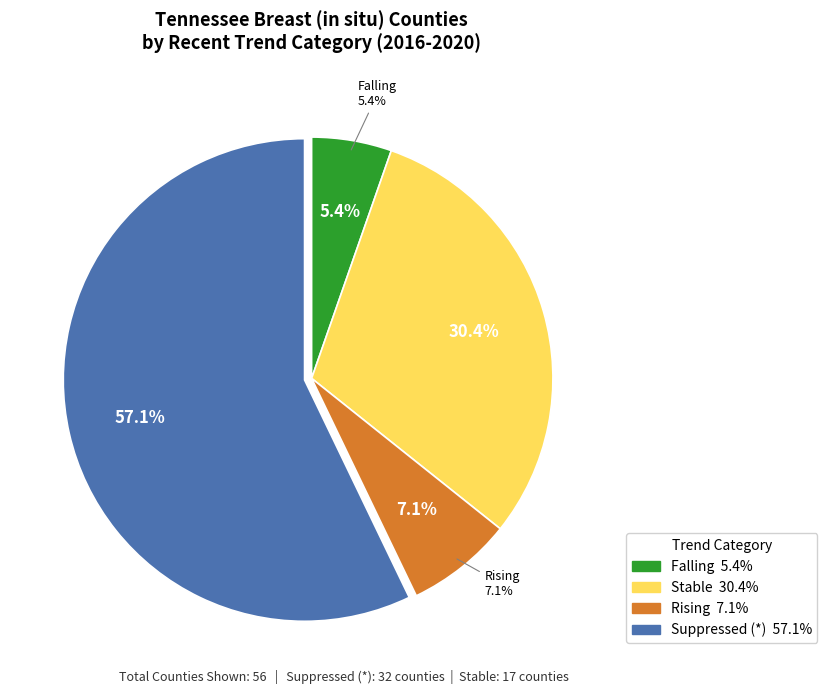

Which has a higher value, stable or falling?

stable